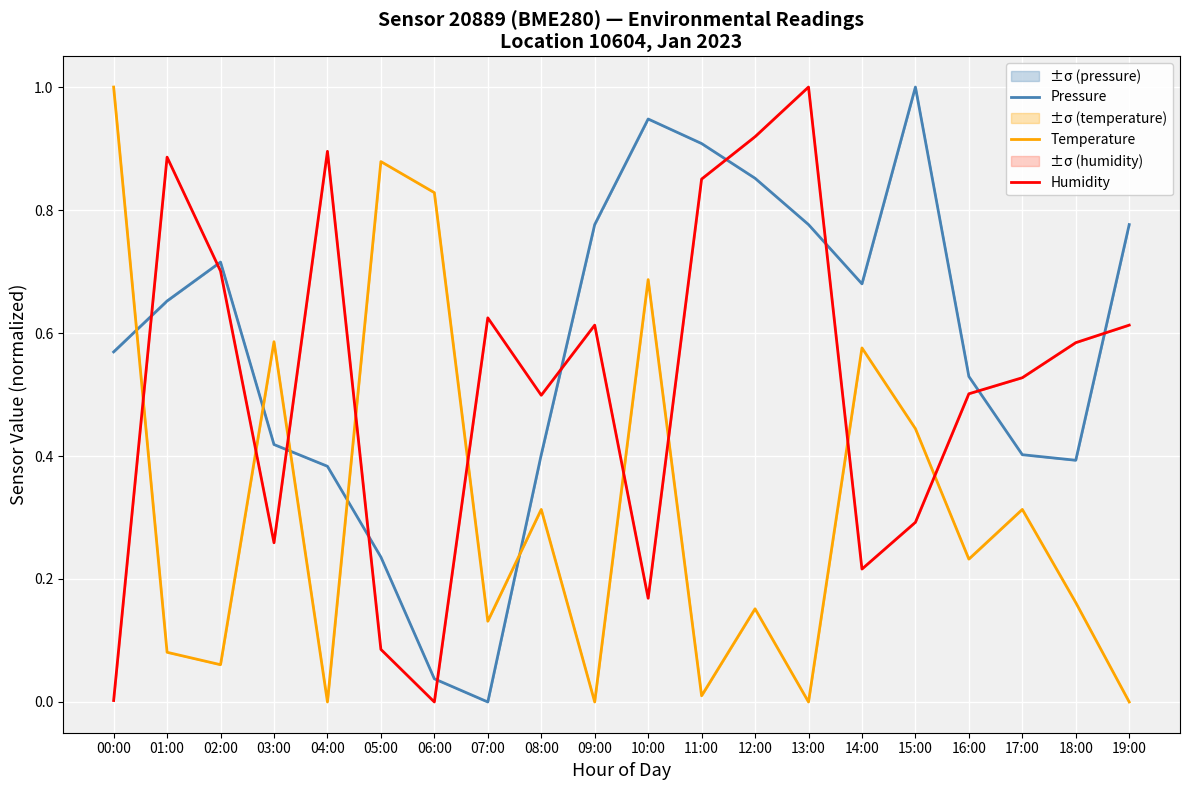

Which series ends up on top after the final intersection of Pressure and Humidity?

Pressure